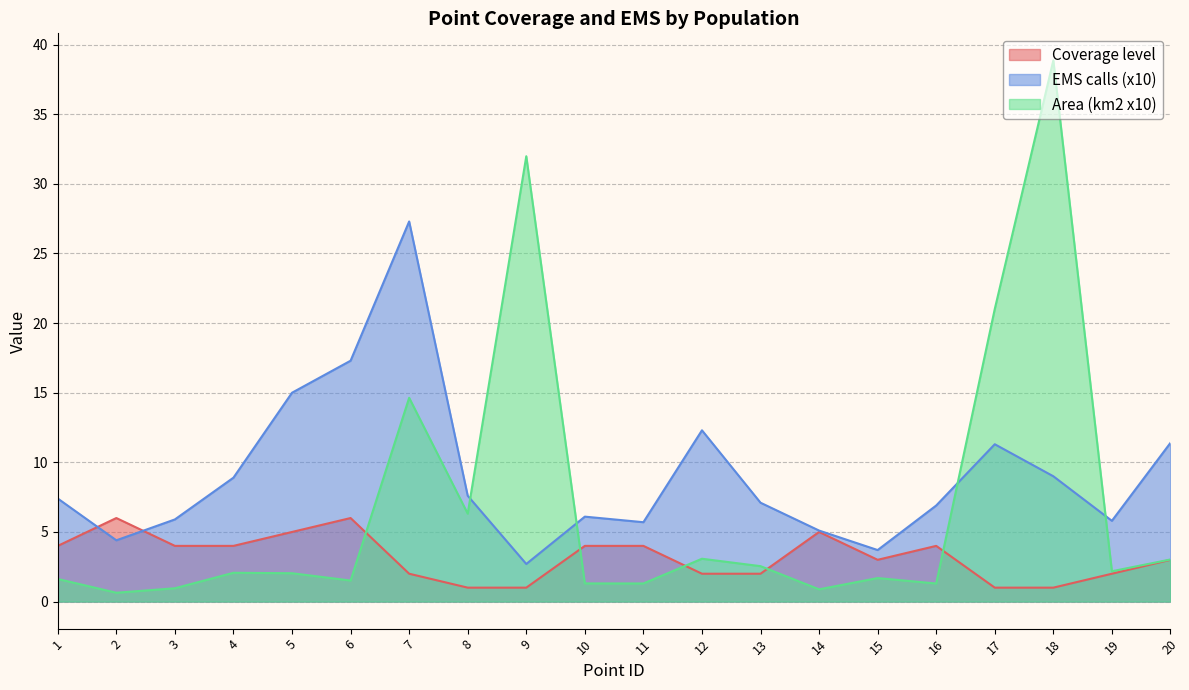

Is the value of Area (km2 x10) at 19 greater than the value of EMS calls (x10) at 9?

No